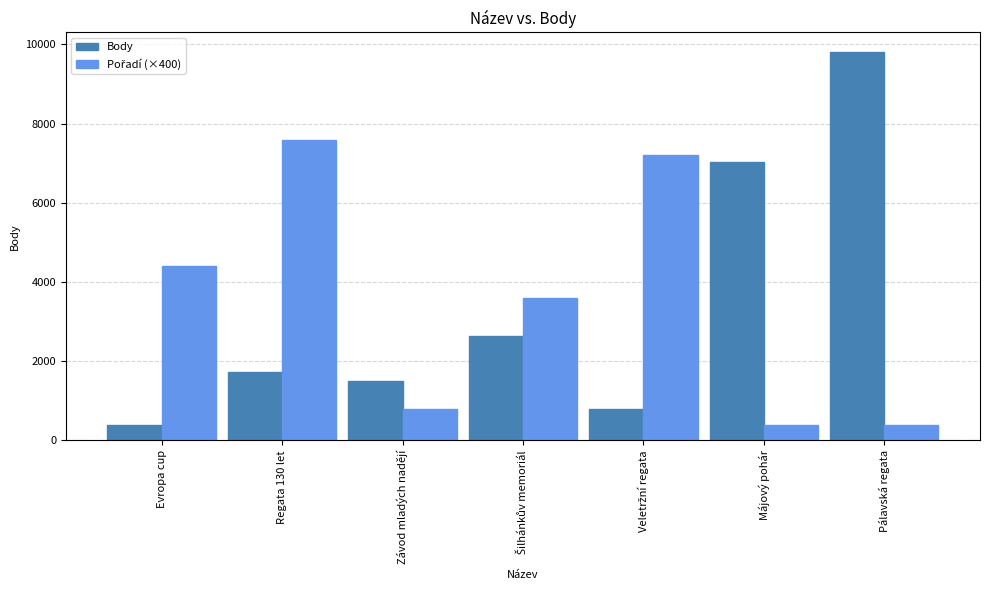

What is the difference between the maximum and minimum values in the Body series?

9412